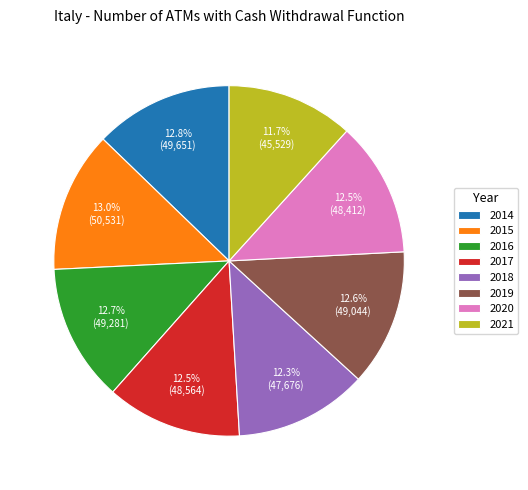

What is the ratio of the value at 2017 to the value at 2020?

1.0